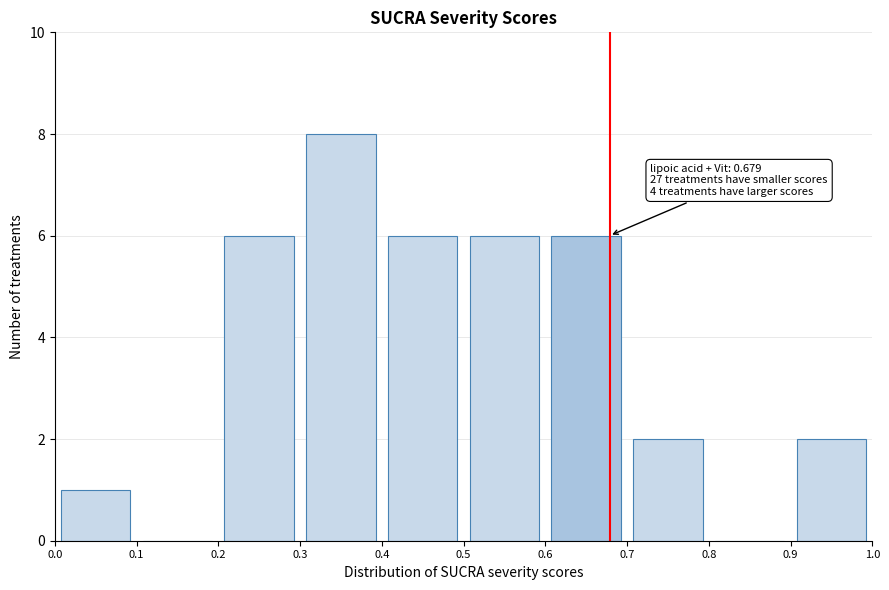

Over which range of the x-axis is the bar tallest?

0.3 to 0.4